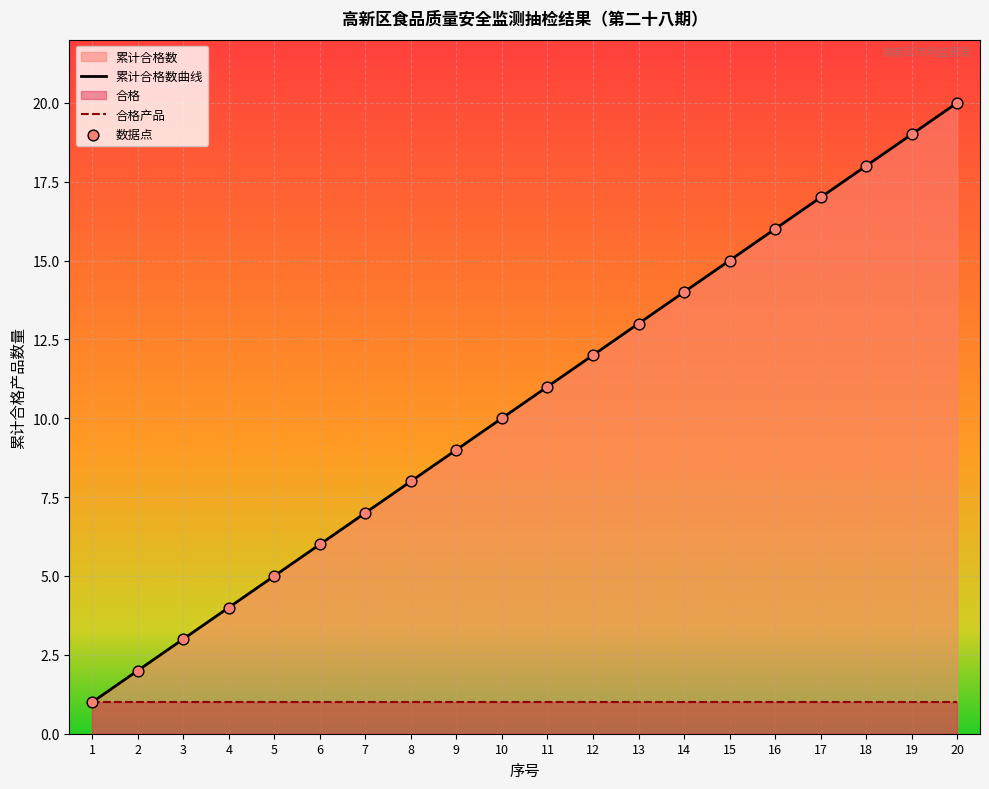

Which has a higher value, 7 or 5?

7